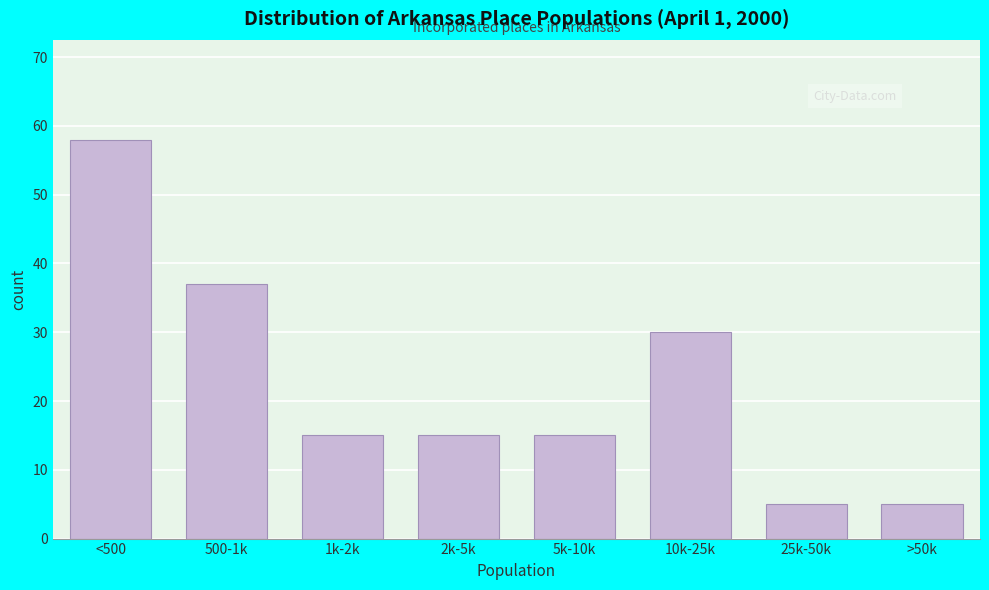

Reading left to right, extract all data points from this chart.

58	37	15	15	15	30	5	5